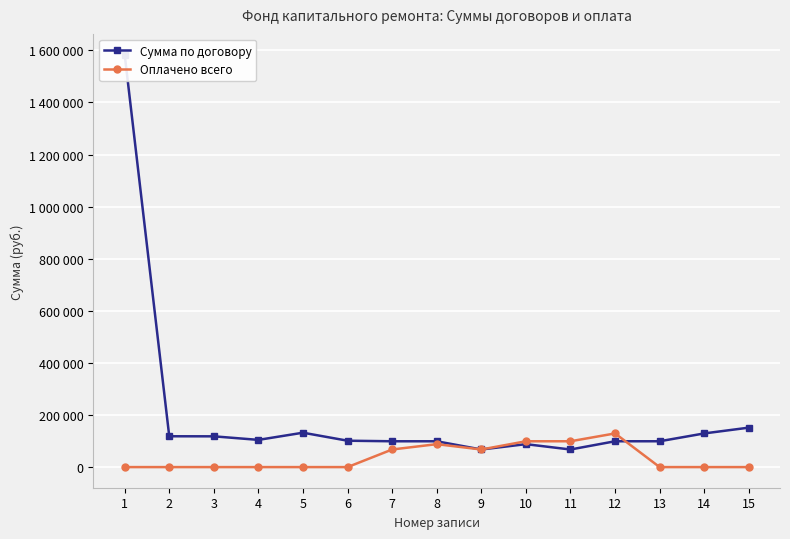

Is this an area chart (filled region under the line)?

No